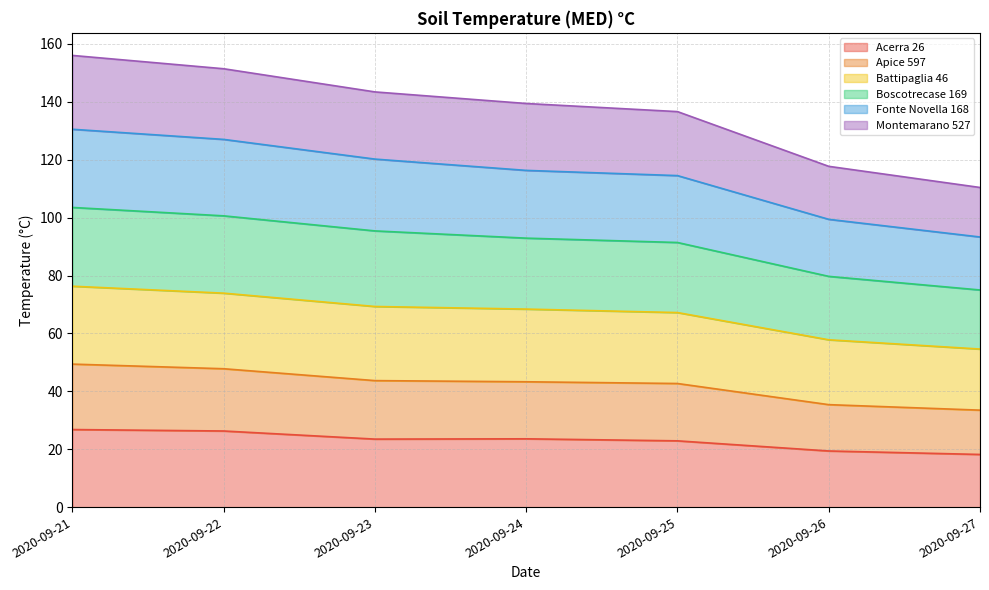

Rank the categories by Fonte Novella 168 value from lowest to highest.

2020-09-27, 2020-09-26, 2020-09-25, 2020-09-24, 2020-09-23, 2020-09-22, 2020-09-21